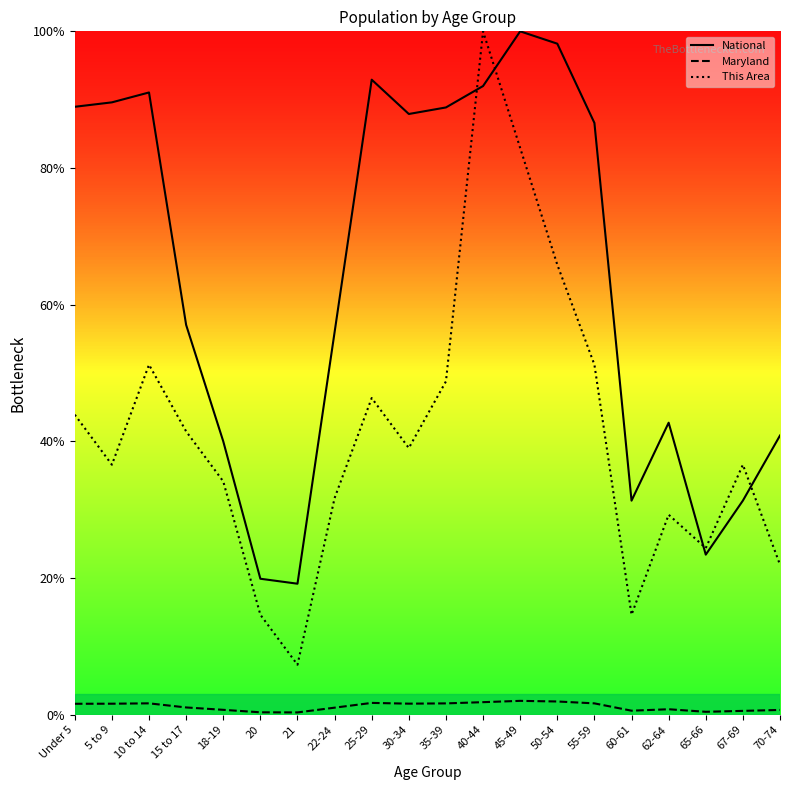

List the series in order of their overall mean, highest first.

National, This Area, Maryland